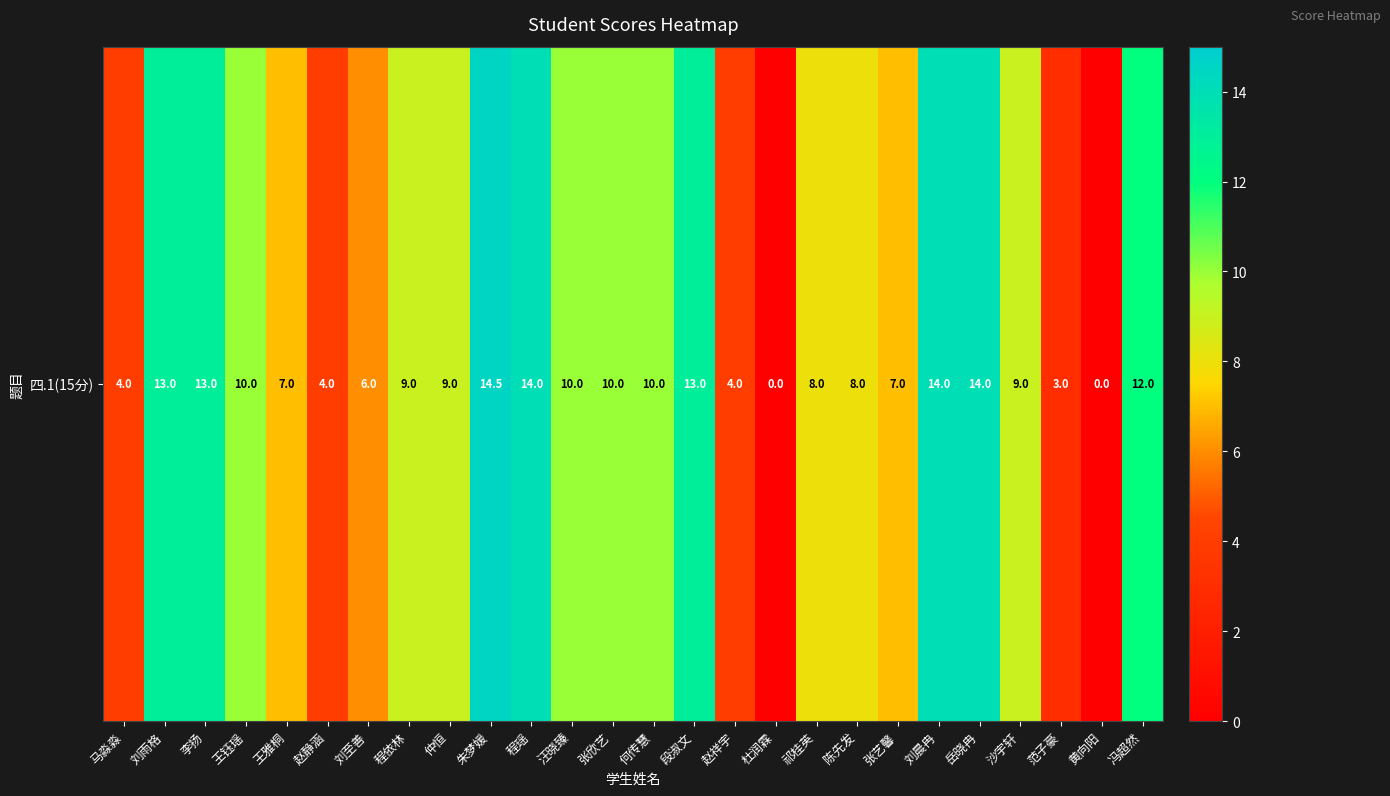

Approximately how many times larger is the value at 马淼淼 compared to 张艺馨?

0.6